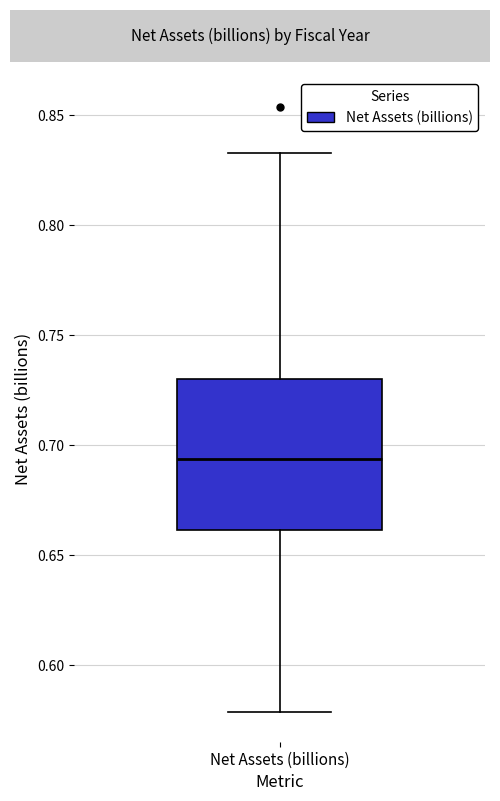

Read this box plot against the y-axis: the position of the median line, the range covered by the box, and the ends of both whiskers. The values are not printed on the chart, so give them approximately, as read against the axis.

median 0.695, box 0.660 to 0.730, whiskers 0.580 to 0.835